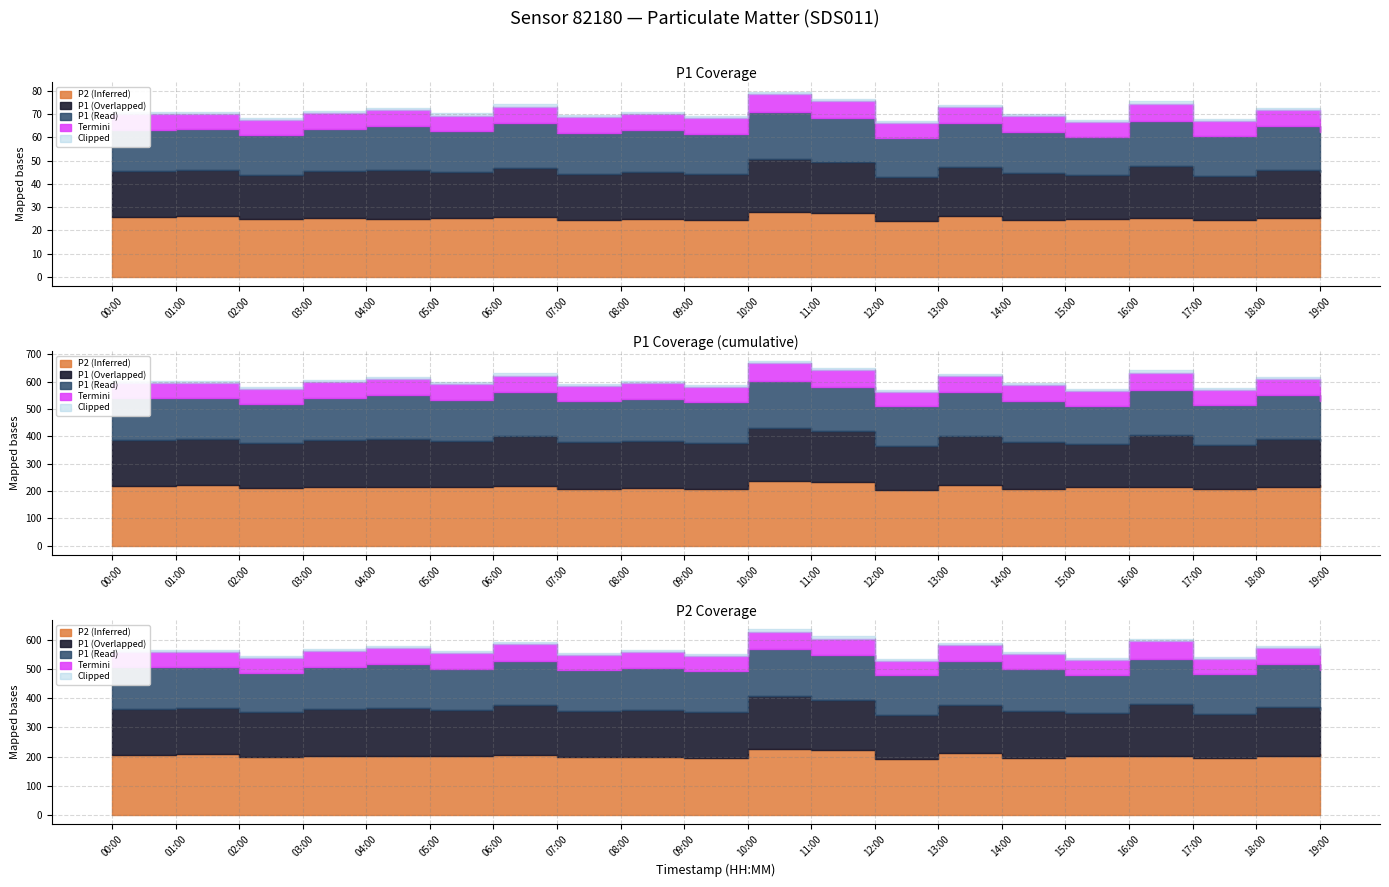

Rank the categories by P1 value from highest to lowest.

10:00, 16:00, 11:00, 06:00, 13:00, 04:00, 18:00, 08:00, 03:00, 14:00, 00:00, 05:00, 07:00, 09:00, 01:00, 02:00, 17:00, 19:00, 12:00, 15:00